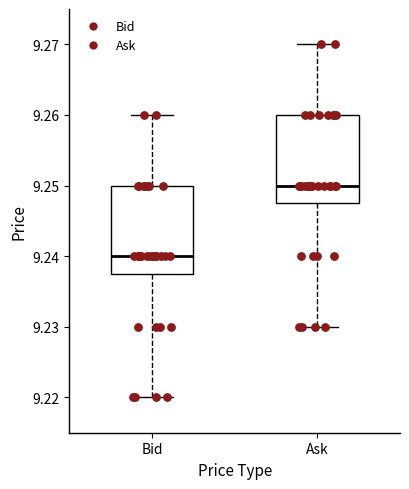

Where is the upper edge of the box for Ask on the y-axis? The values are not printed on the chart, so give them approximately, as read against the axis.

9.260